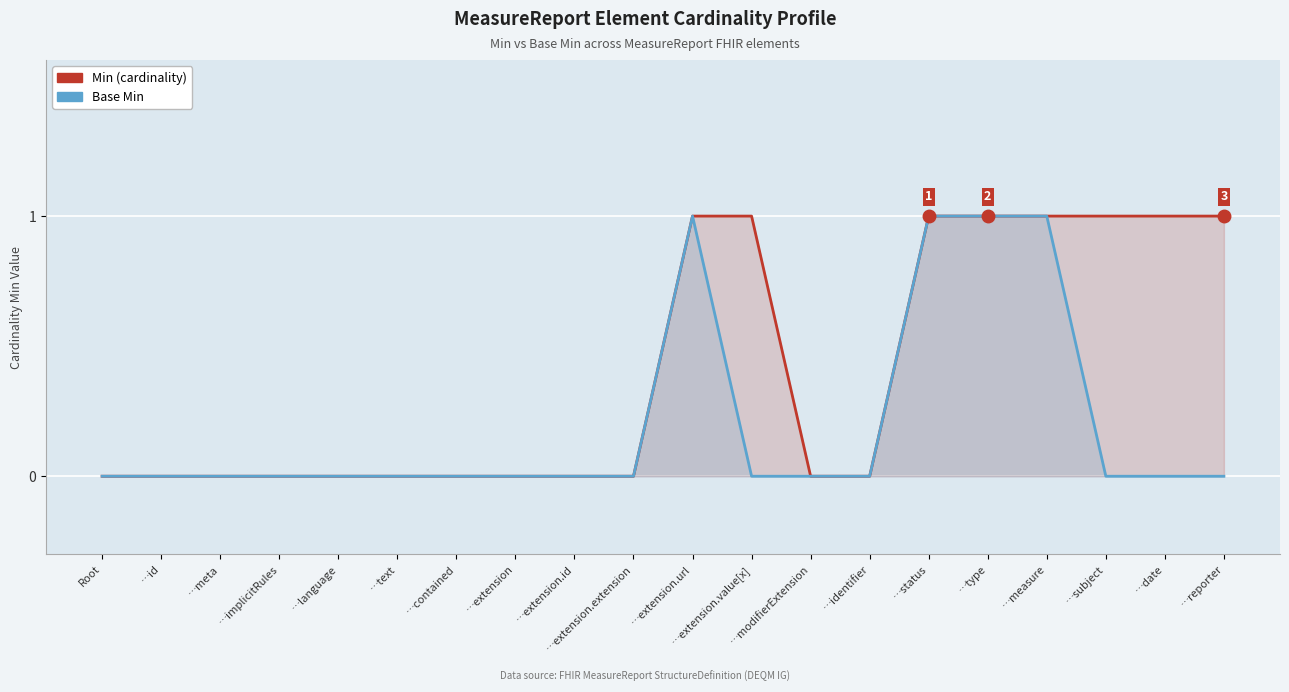

What is the difference between the maximum and minimum values in the Min (cardinality) series?

1